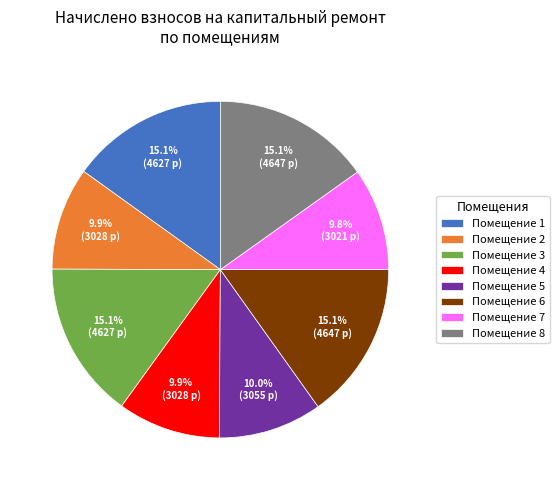

Between Помещение 3 and Помещение 5, which is larger?

Помещение 3